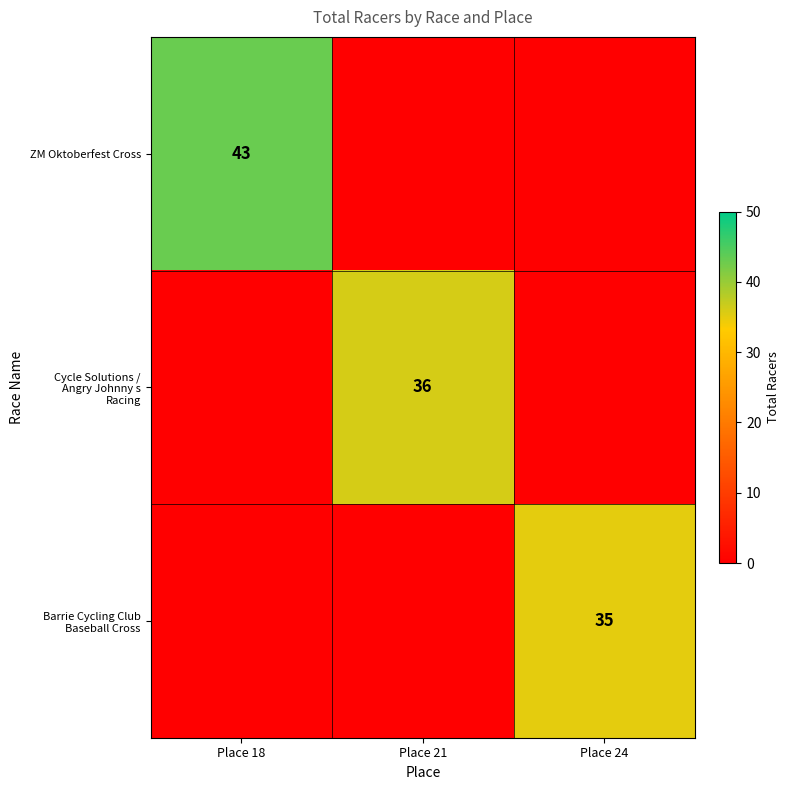

True or false: ZM Oktoberfest Cross has a value of 15 at Place 24.

False